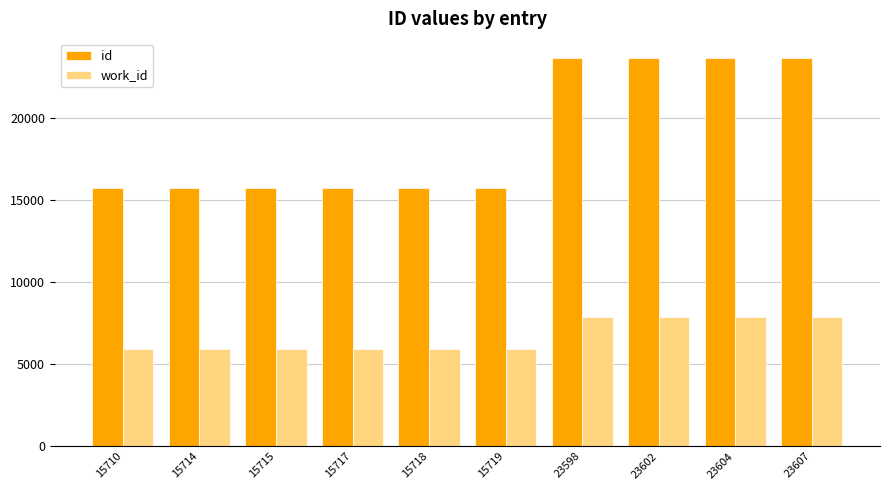

What is the average value of the work_id series?

6689